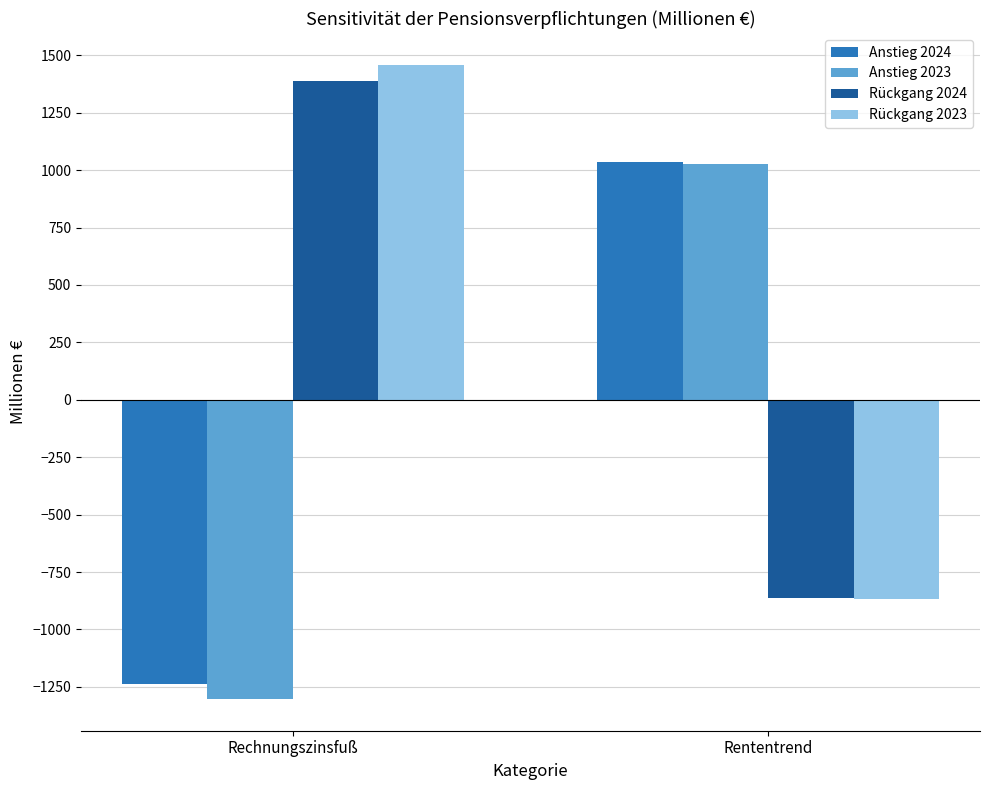

What are all the series names shown in the legend?

Anstieg 2024, Anstieg 2023, Rückgang 2024, Rückgang 2023